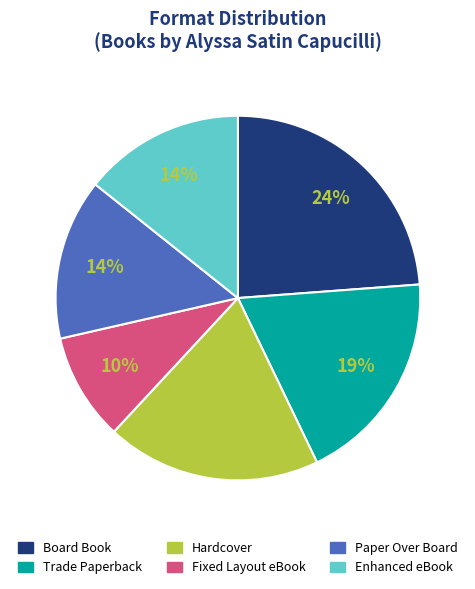

The Paper Over Board slice represents 5% of the pie. True or false?

False